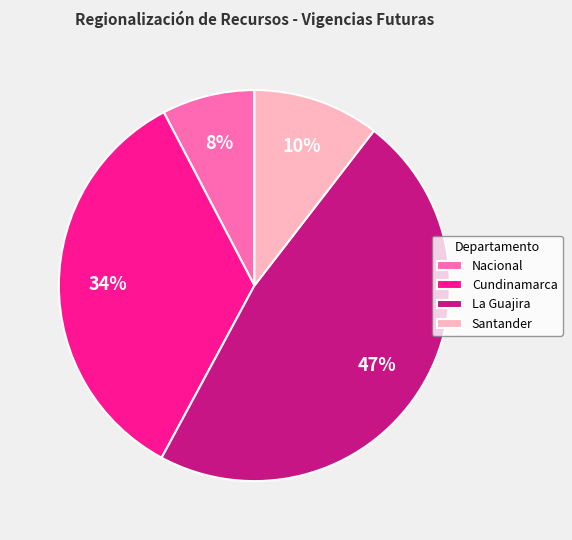

How many segments does this pie chart have?

4